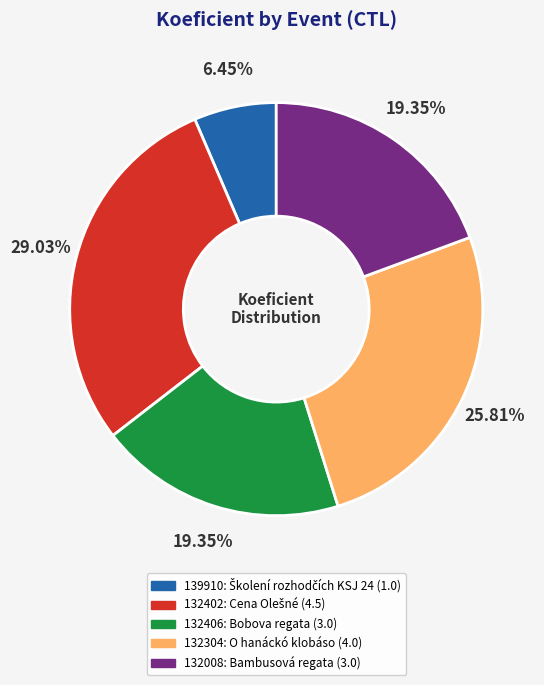

How many segments does this pie chart have?

5